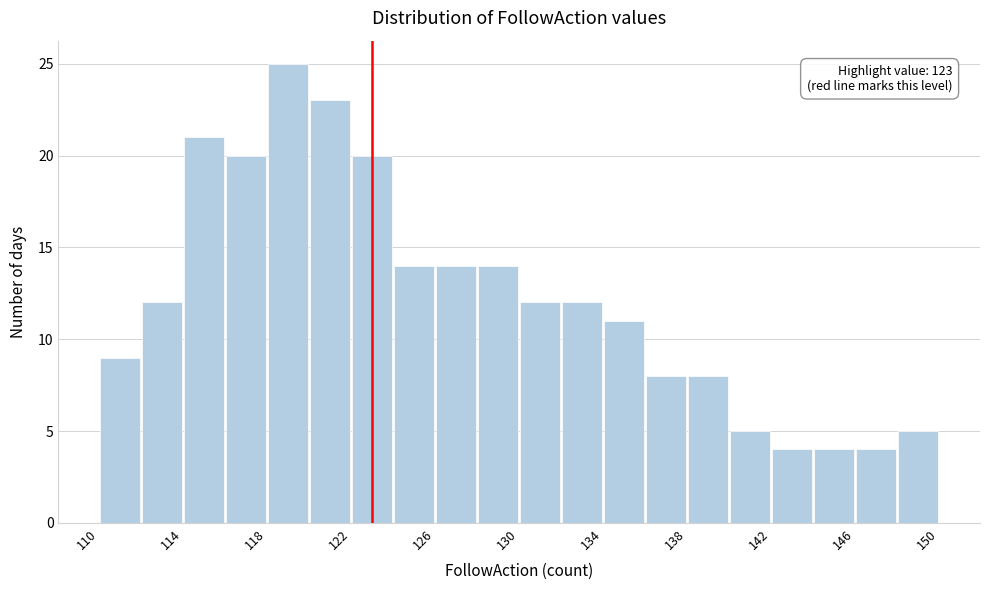

Over which range of the x-axis is the bar tallest?

118 to 120